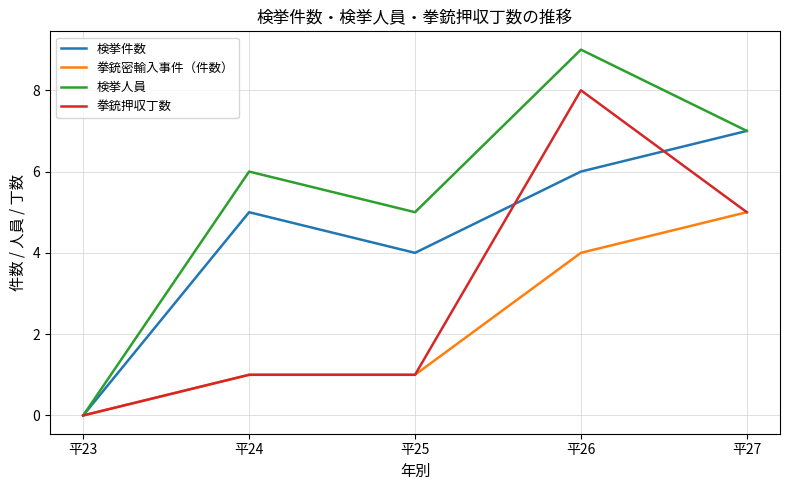

Reading left to right, extract all data points from this chart.

検挙件数: 平23=0	平24=5	平25=4	平26=6	平27=7
拳銃密輸入事件（件数）: 平23=0	平24=1	平25=1	平26=4	平27=5
検挙人員: 平23=0	平24=6	平25=5	平26=9	平27=7
拳銃押収丁数: 平23=0	平24=1	平25=1	平26=8	平27=5